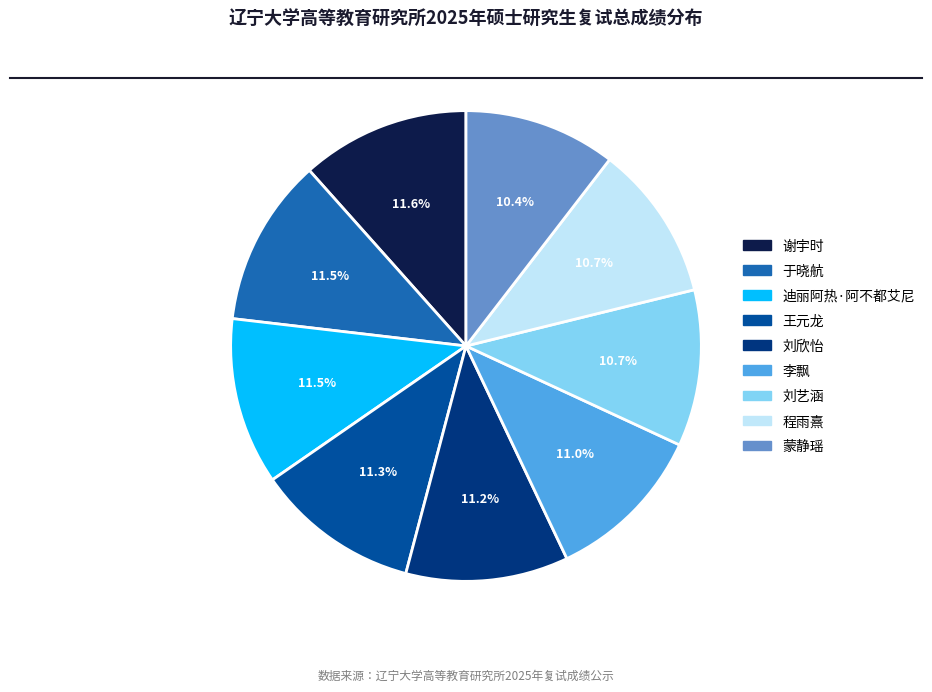

Does any single category account for the majority?

No